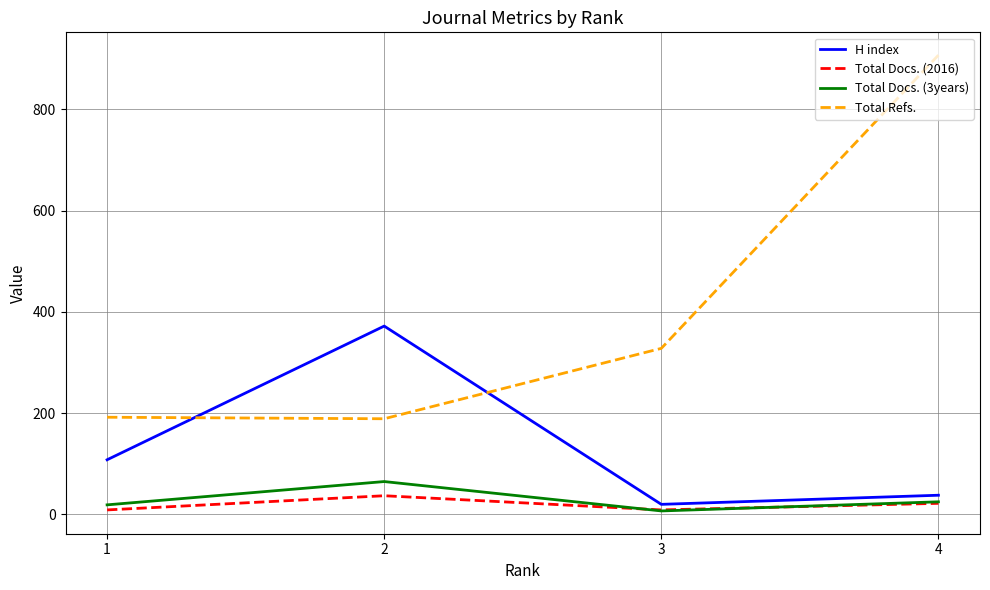

In Total Docs. (2016), how many points are lower than both neighbors (excluding endpoints)?

1